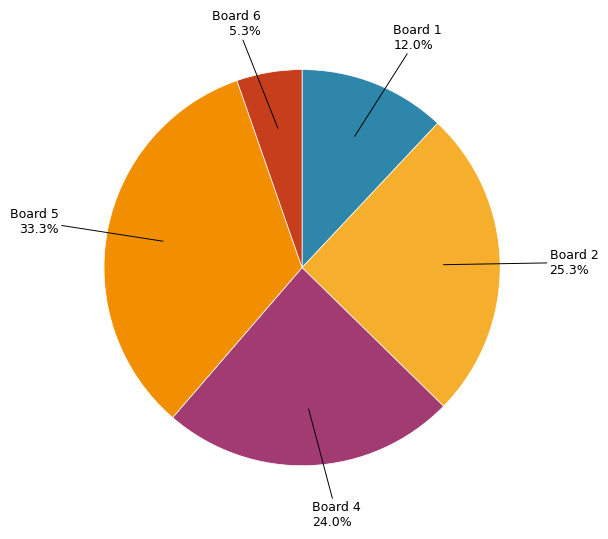

Is there any slice that represents more than half of the pie?

No